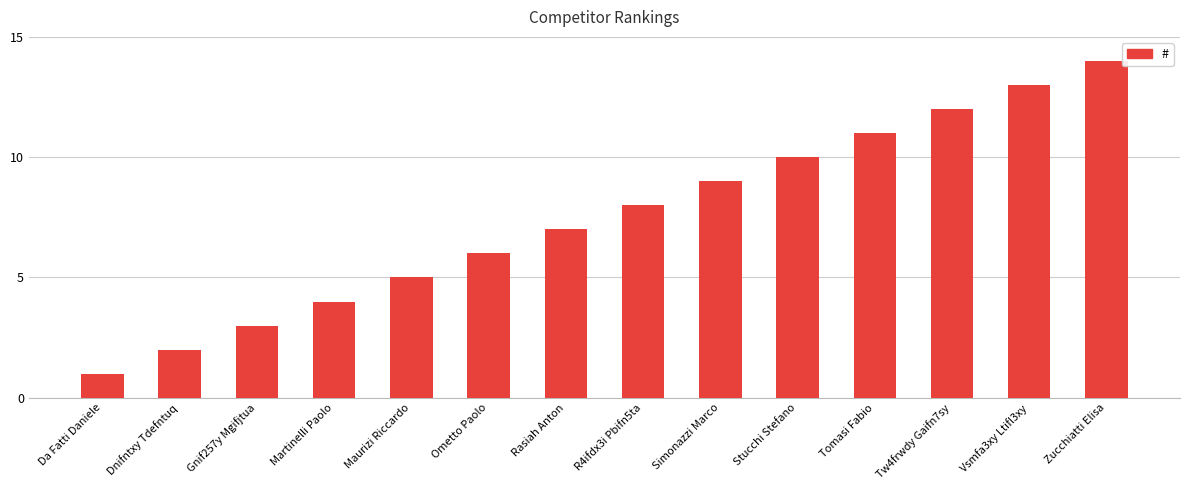

What is the minimum value shown in the chart?

1